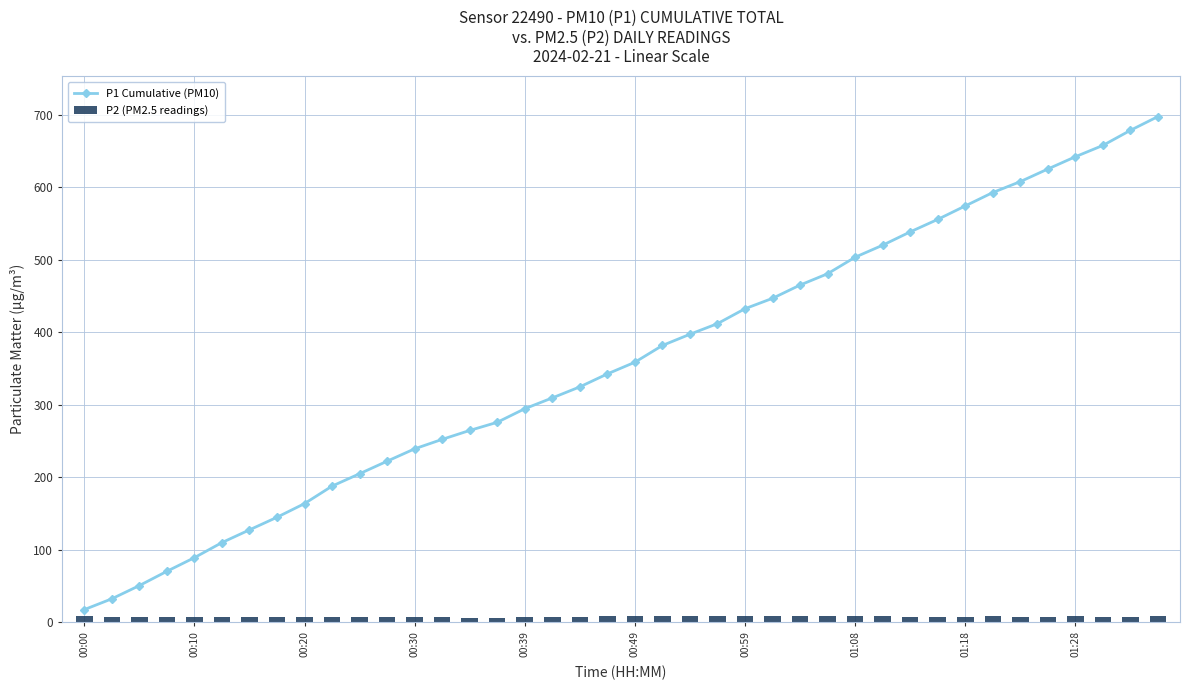

At how many categories does at least one series exceed 335?

21